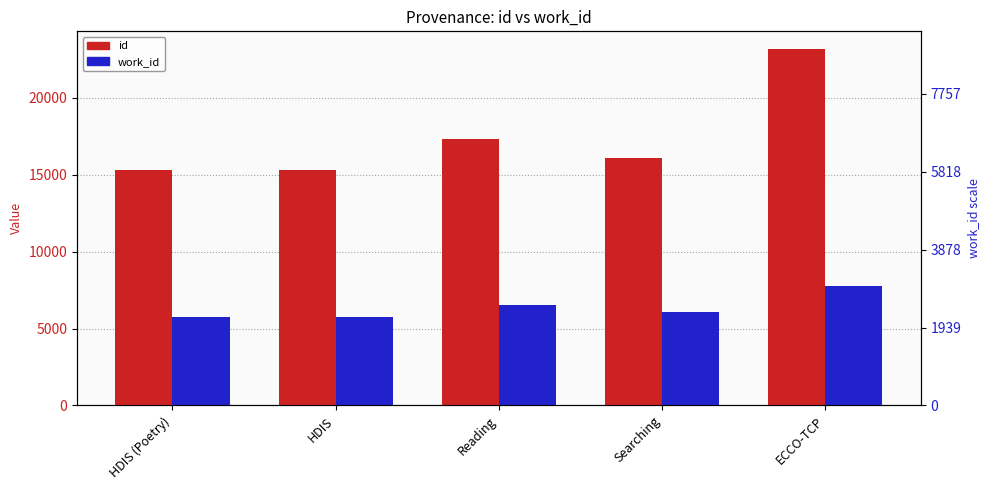

At which label does id reach its minimum?

HDIS (Poetry)